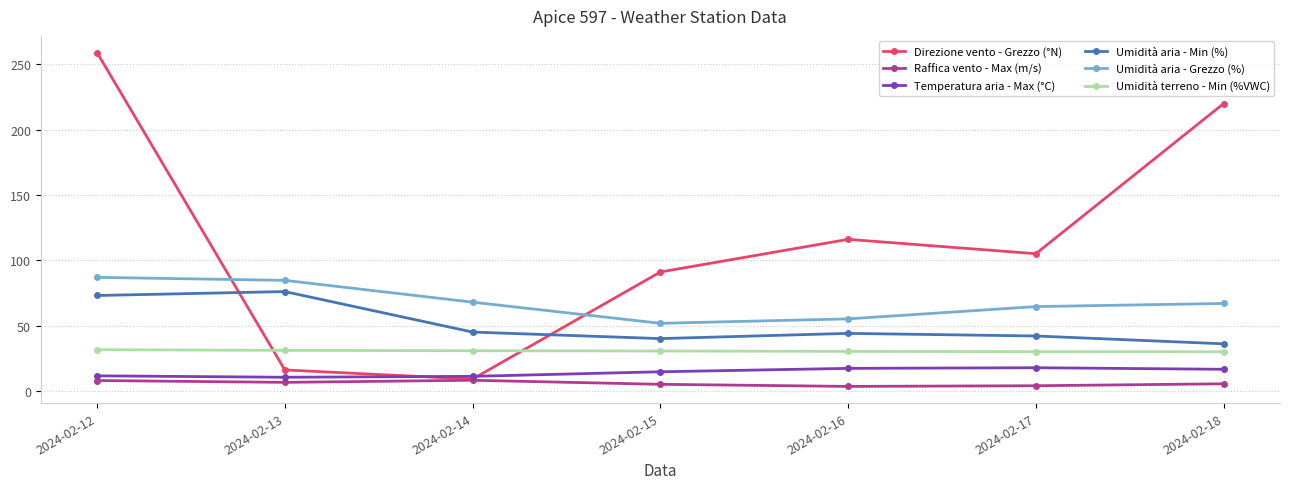

What is the total value across all series at 2024-02-13?

224.5